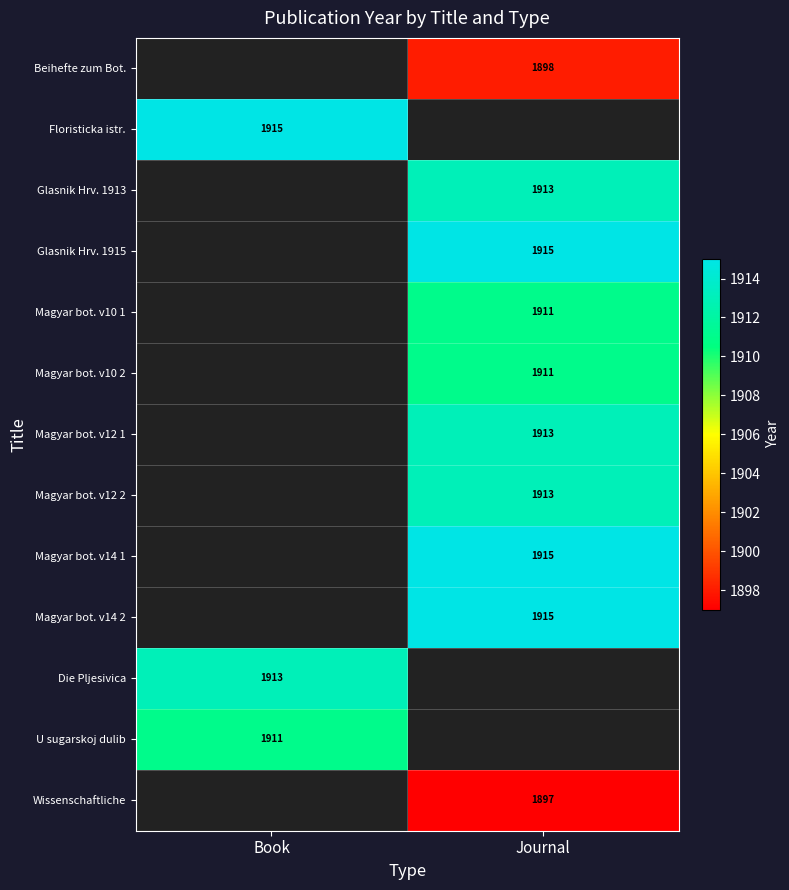

True or false: Die Pljesivica has a value of 1913 at Book.

True